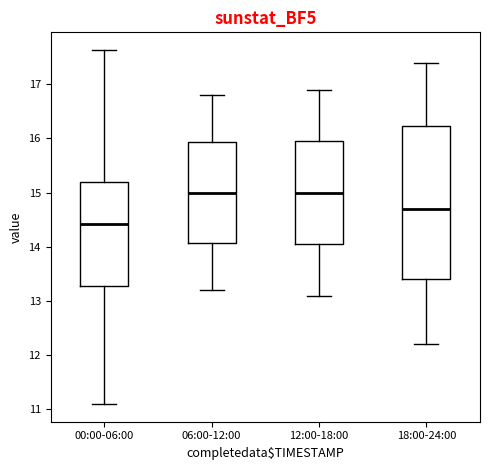

Where is the lower edge of the box for 18:00-24:00 on the y-axis? The values are not printed on the chart, so give them approximately, as read against the axis.

13.4